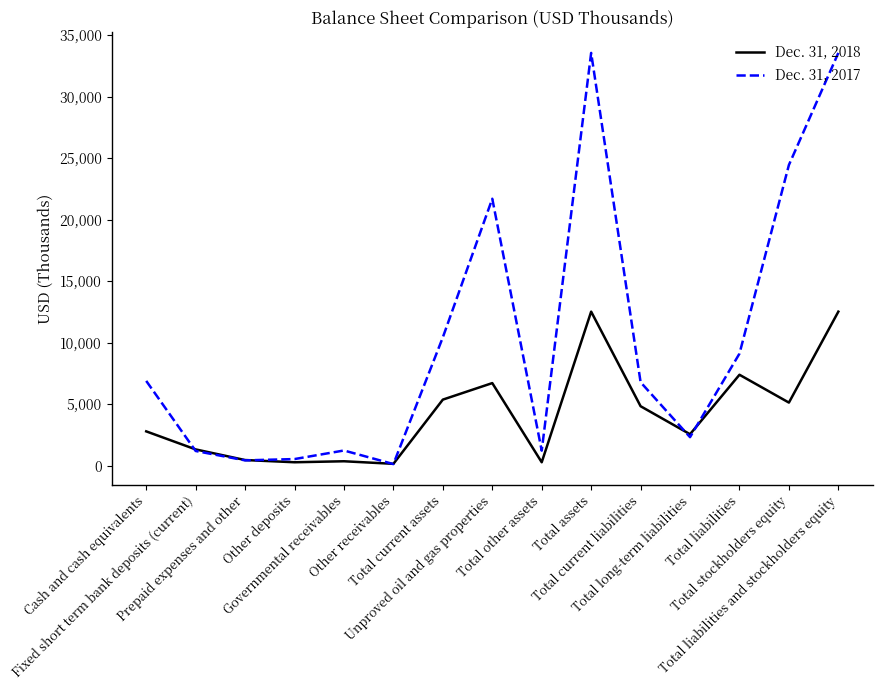

What is the greatest value displayed?

33548